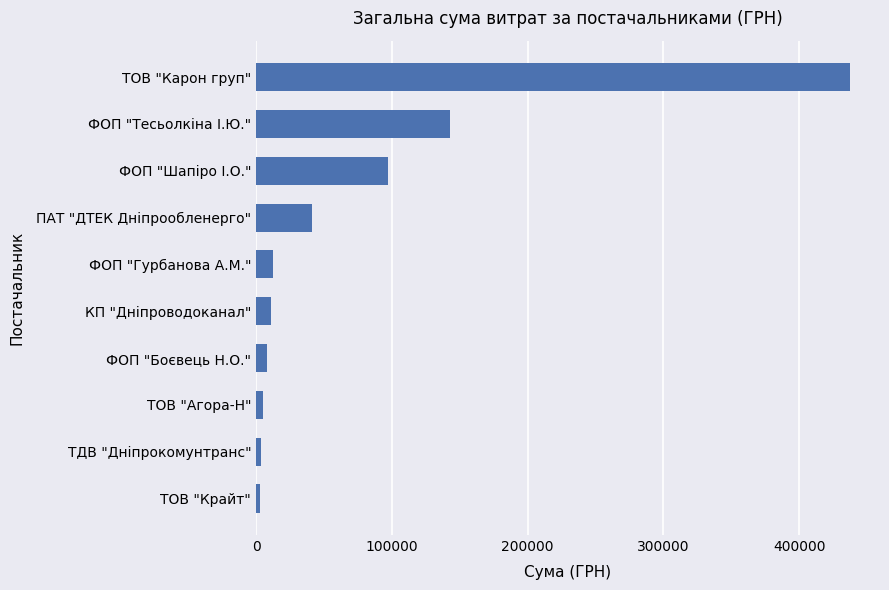

What is the value of the 4th bar from the top?

41458.7